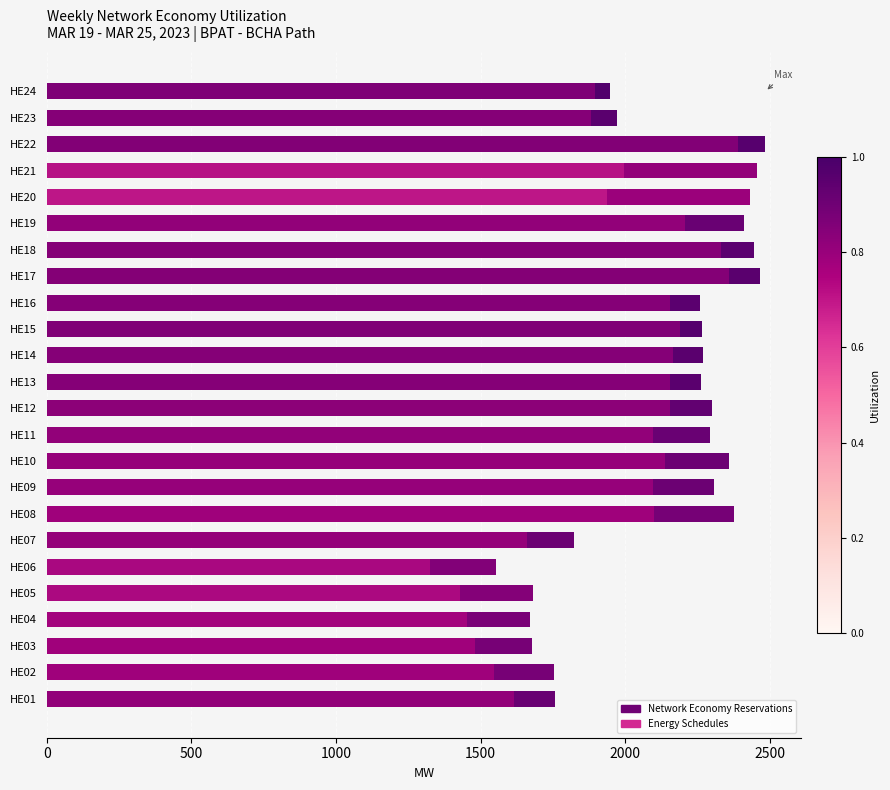

How many distinct data groups are displayed?

2